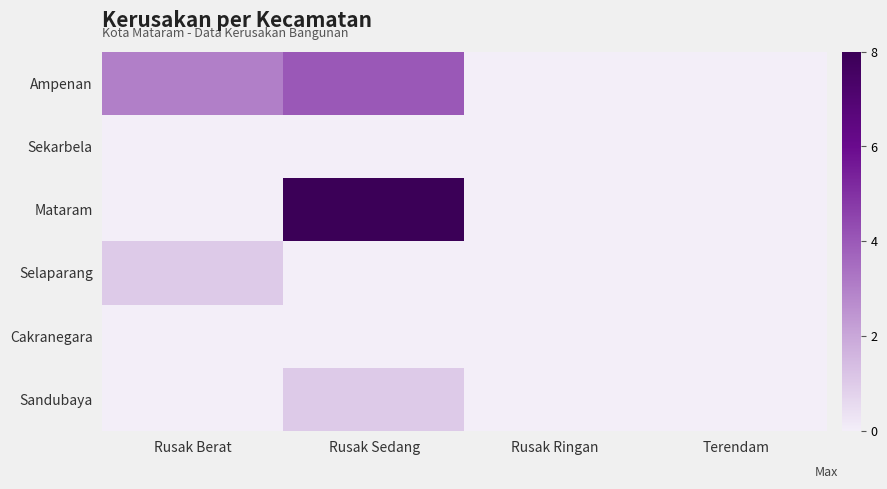

Reading right to left, transcribe all the data shown in this chart.

Ampenan: Terendam=0	Rusak Ringan=0	Rusak Sedang=4	Rusak Berat=3
Sekarbela: Terendam=0	Rusak Ringan=0	Rusak Sedang=0	Rusak Berat=0
Mataram: Terendam=0	Rusak Ringan=0	Rusak Sedang=8	Rusak Berat=0
Selaparang: Terendam=0	Rusak Ringan=0	Rusak Sedang=0	Rusak Berat=1
Cakranegara: Terendam=0	Rusak Ringan=0	Rusak Sedang=0	Rusak Berat=0
Sandubaya: Terendam=0	Rusak Ringan=0	Rusak Sedang=1	Rusak Berat=0